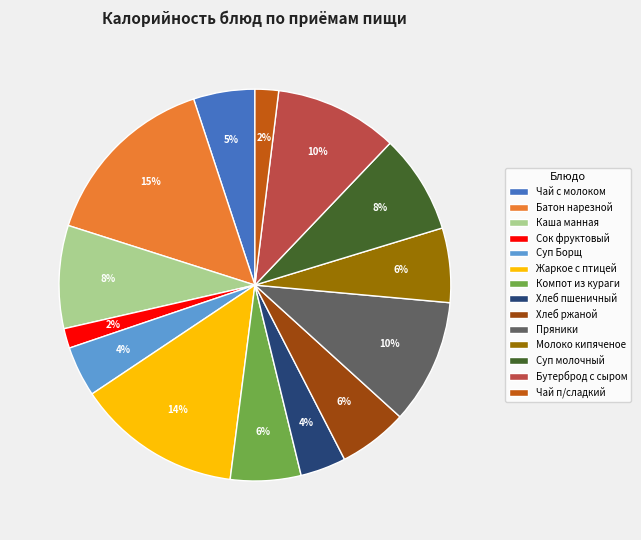

The Жаркое с птицей slice represents 25% of the pie. True or false?

False